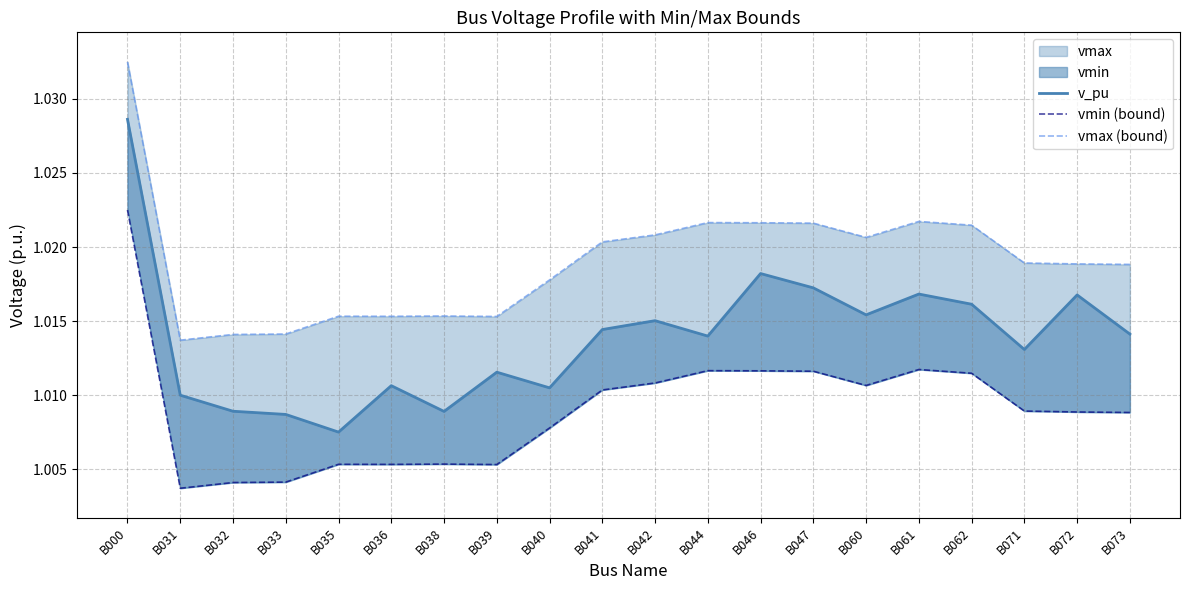

Rank the series by their maximum value, from highest to lowest.

vmax (bound), v_pu, vmin (bound)